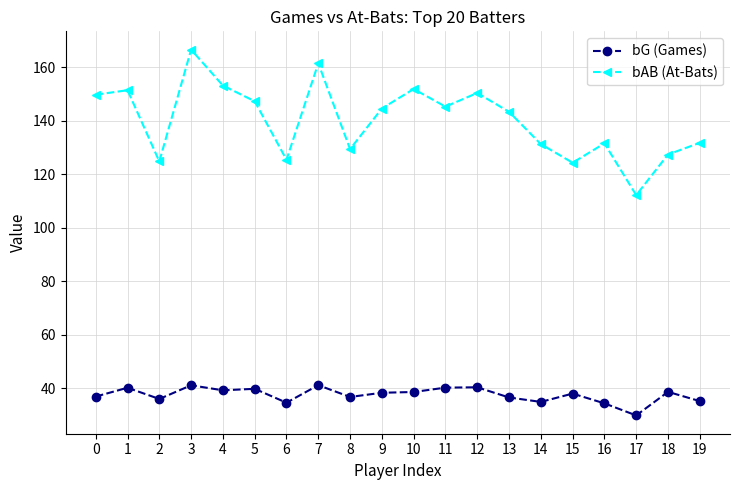

What is the difference between the maximum and minimum values in the bAB (At-Bats) series?

54.4